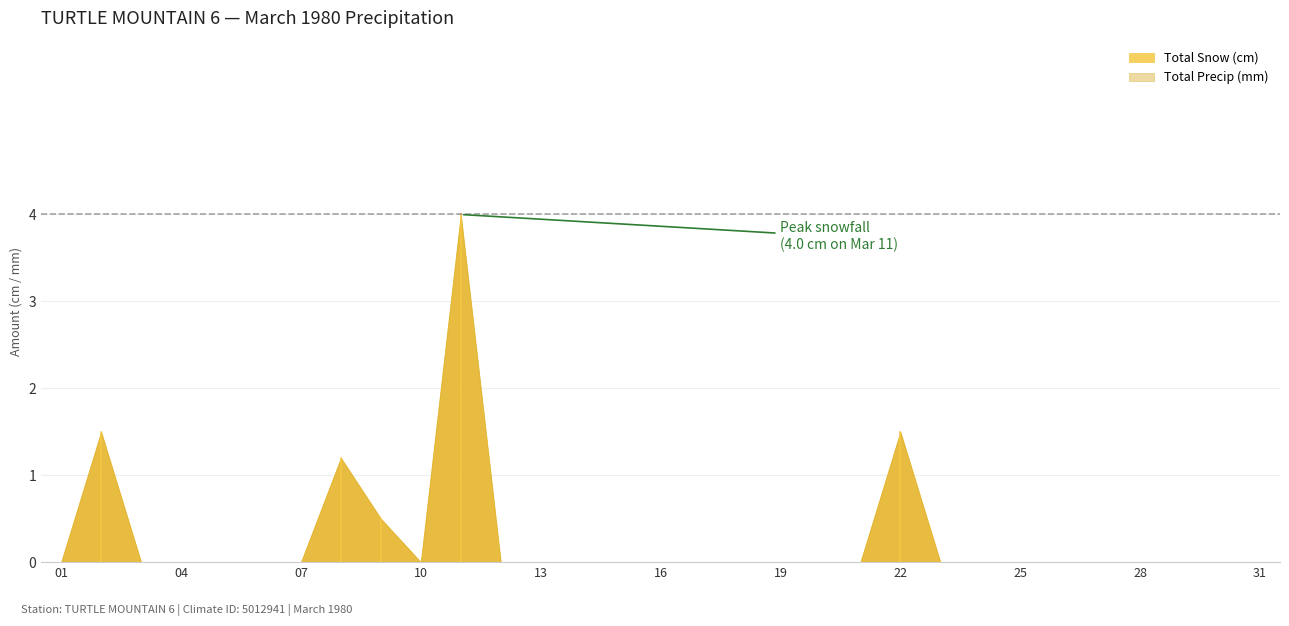

True or false: Total Snow (cm) and Total Precip (mm) intersect in this chart.

False